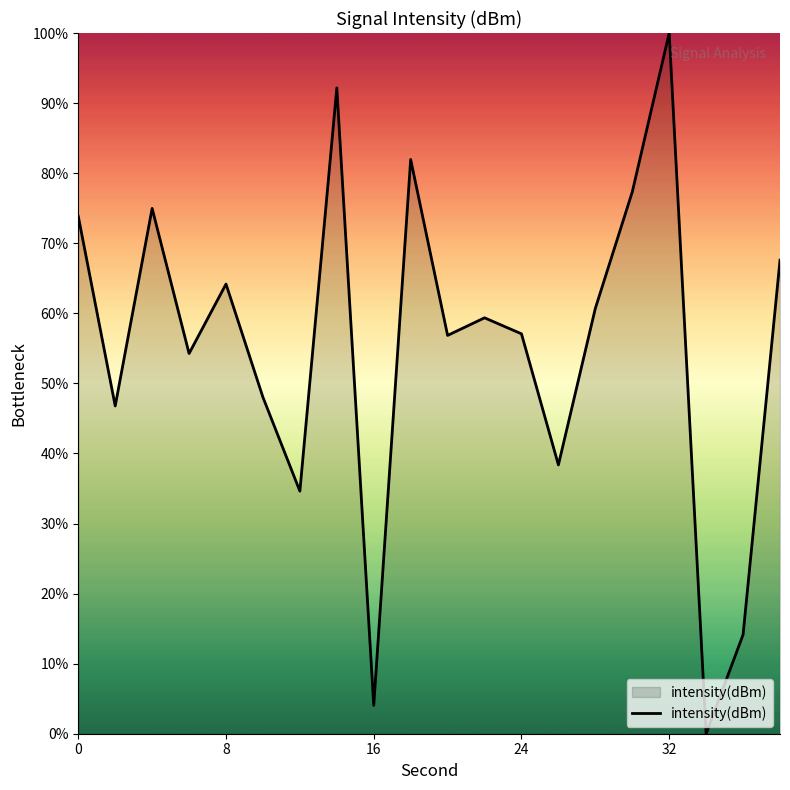

What is the greatest value displayed?

100.0